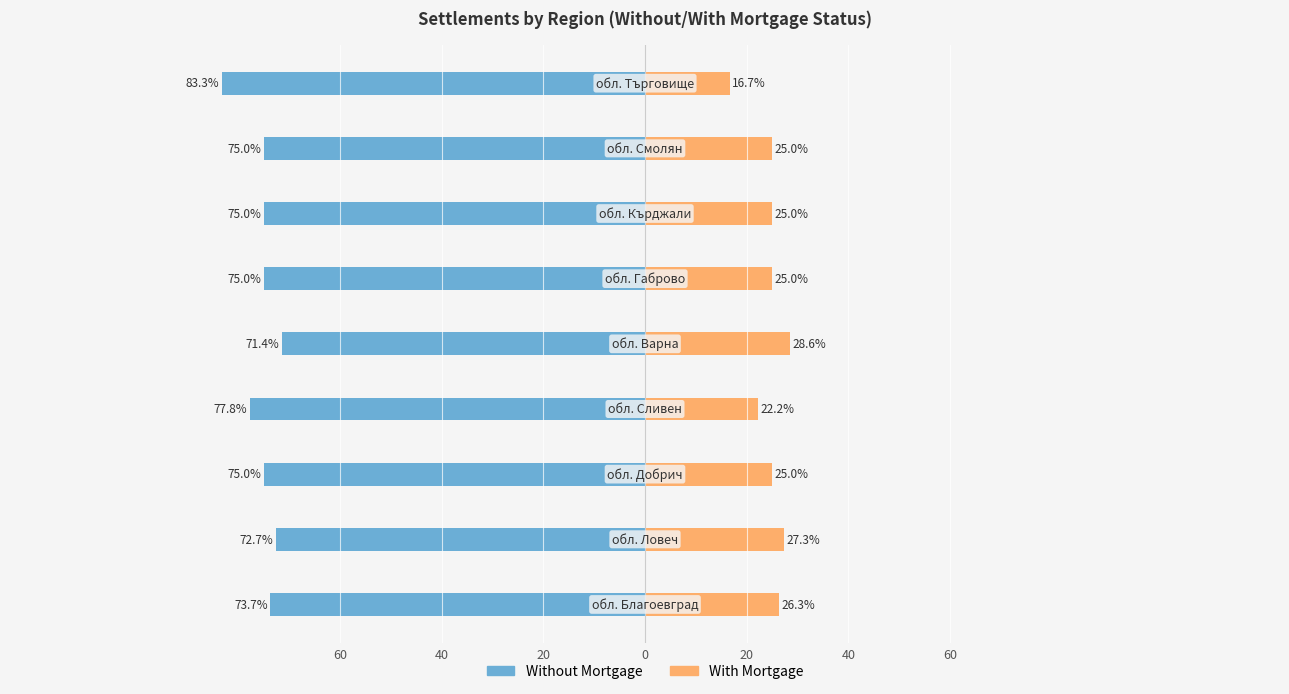

What is the average value of the With Mortgage series?

24.6